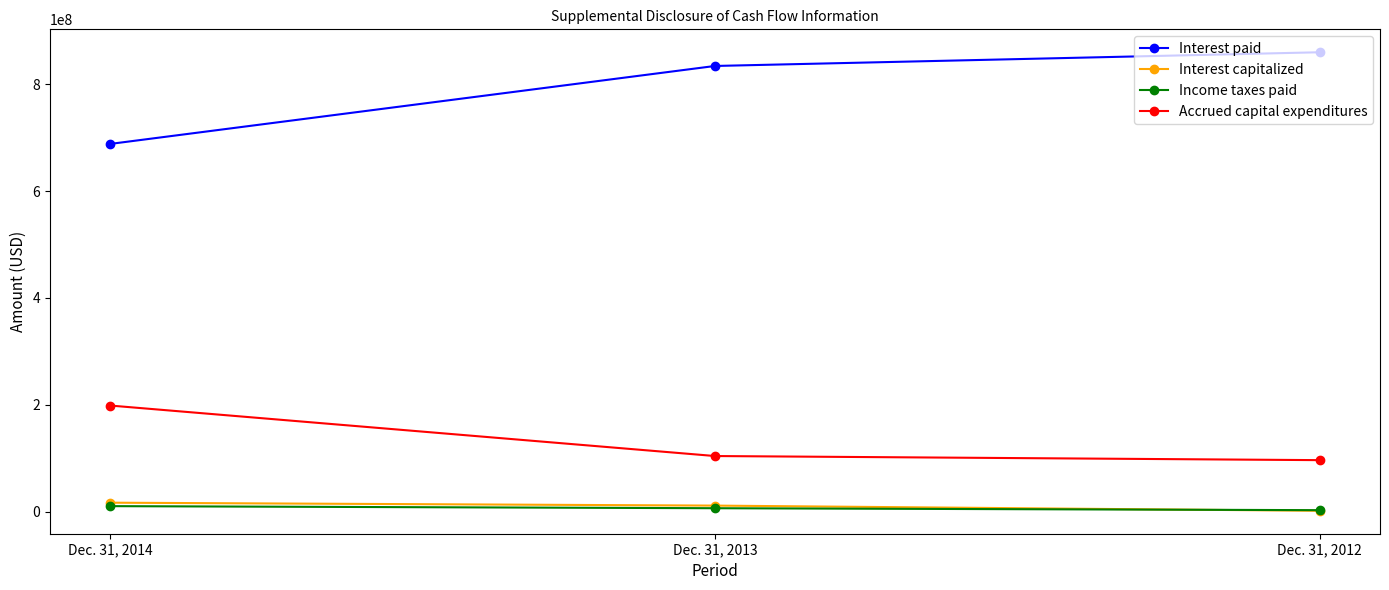

What is the value of the Accrued capital expenditures point at the 2nd from the left?

103988000